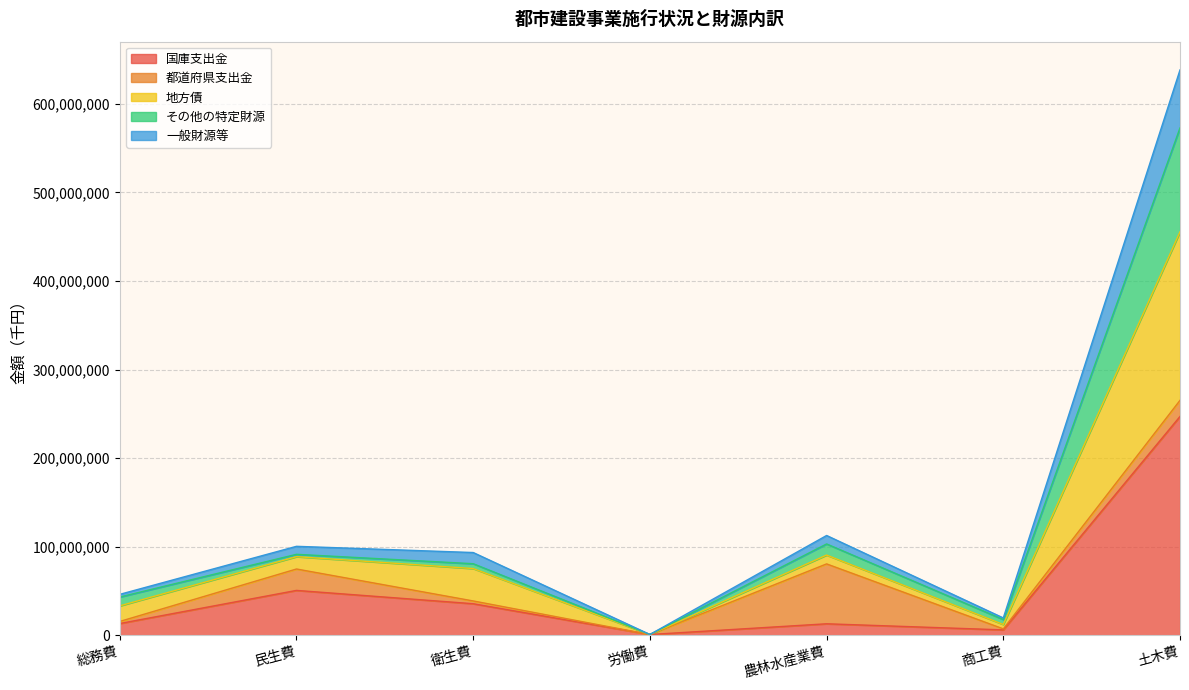

Which has a higher value, 民生費 or 商工費?

民生費